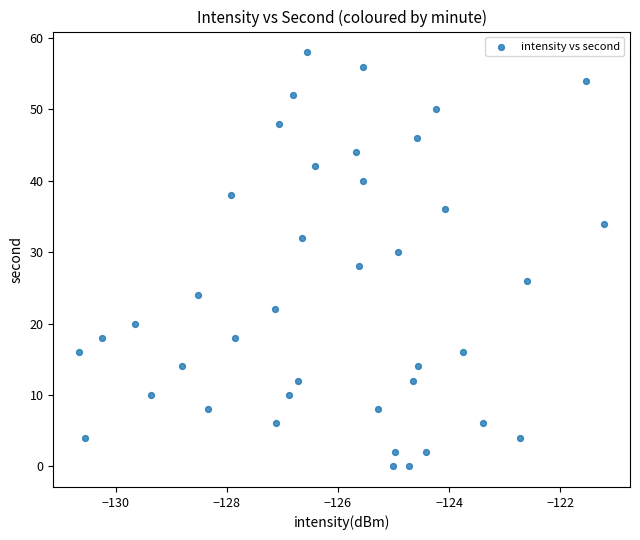

What is the range of Y values (max minus min)?

58